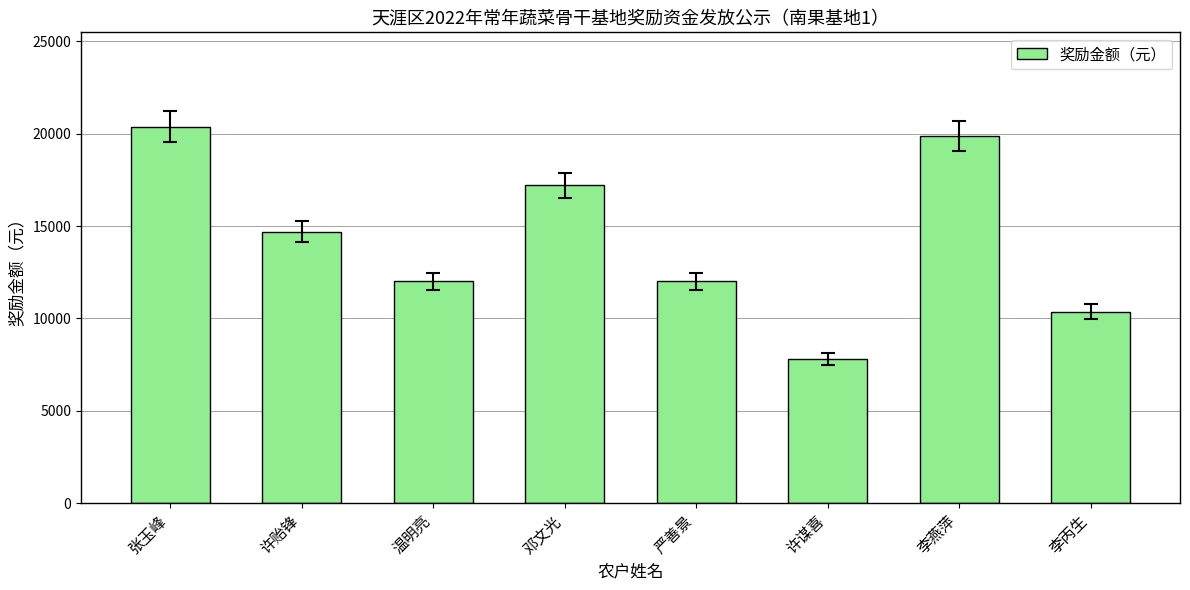

How many data points does each series have?

8